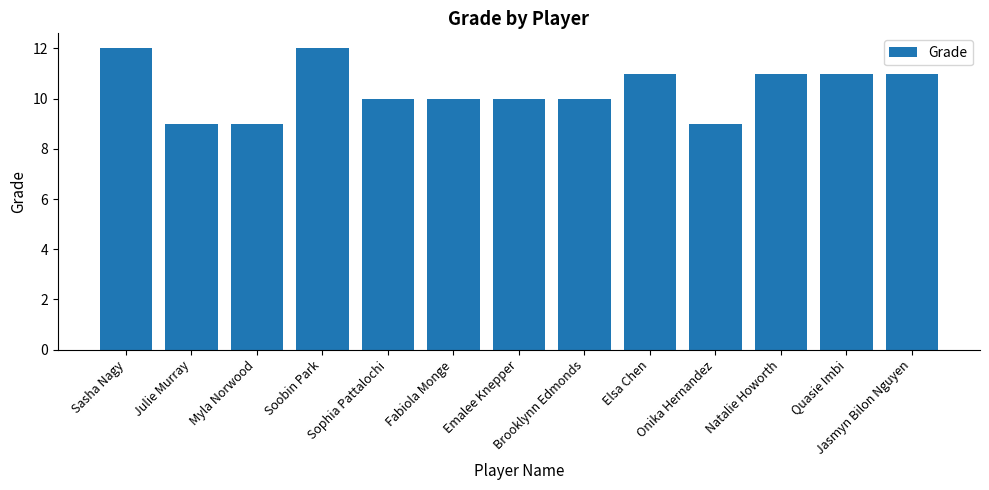

What is the difference between the second highest and minimum values?

3